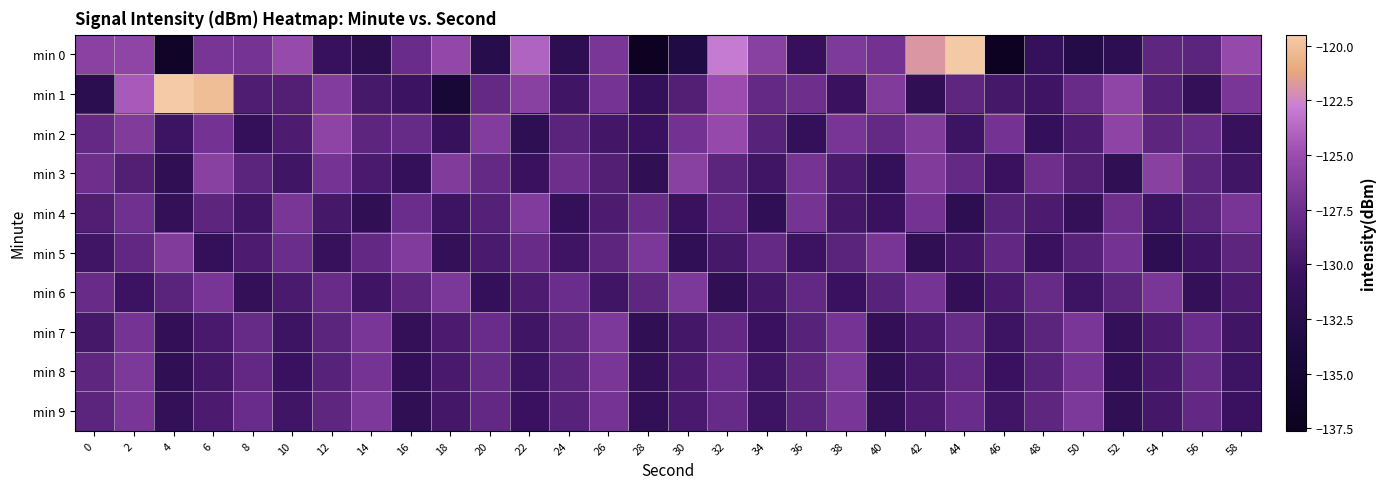

What is the greatest value displayed?

-119.5